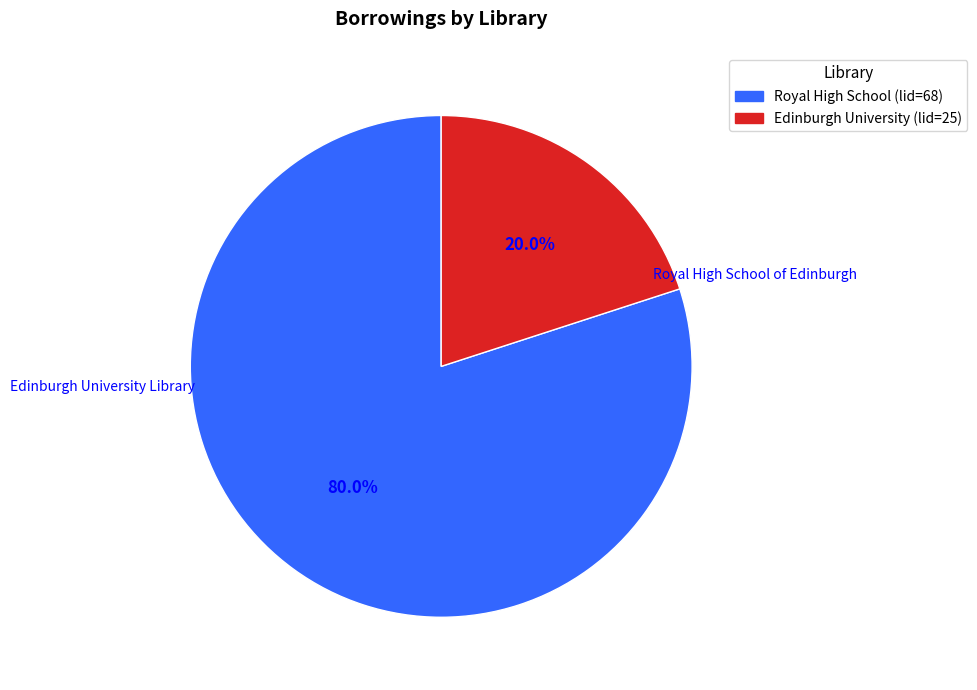

How many slices are in this pie chart?

2